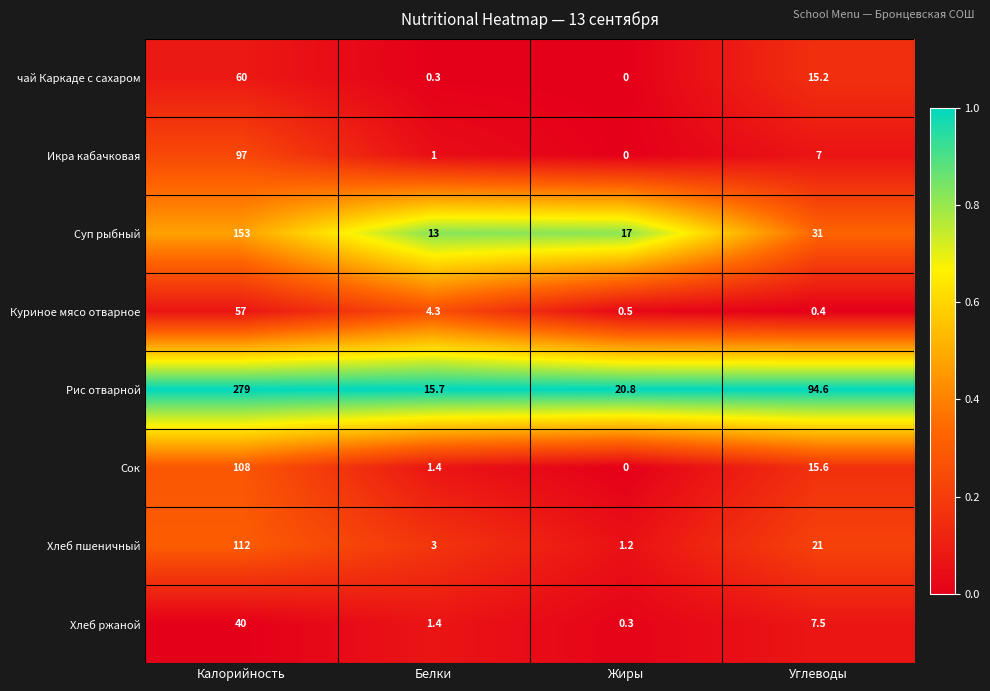

Rank the series by their maximum value, from highest to lowest.

Рис отварной, Суп рыбный, Хлеб пшеничный, Сок, Икра кабачковая, чай Каркаде с сахаром, Куриное мясо отварное, Хлеб ржаной